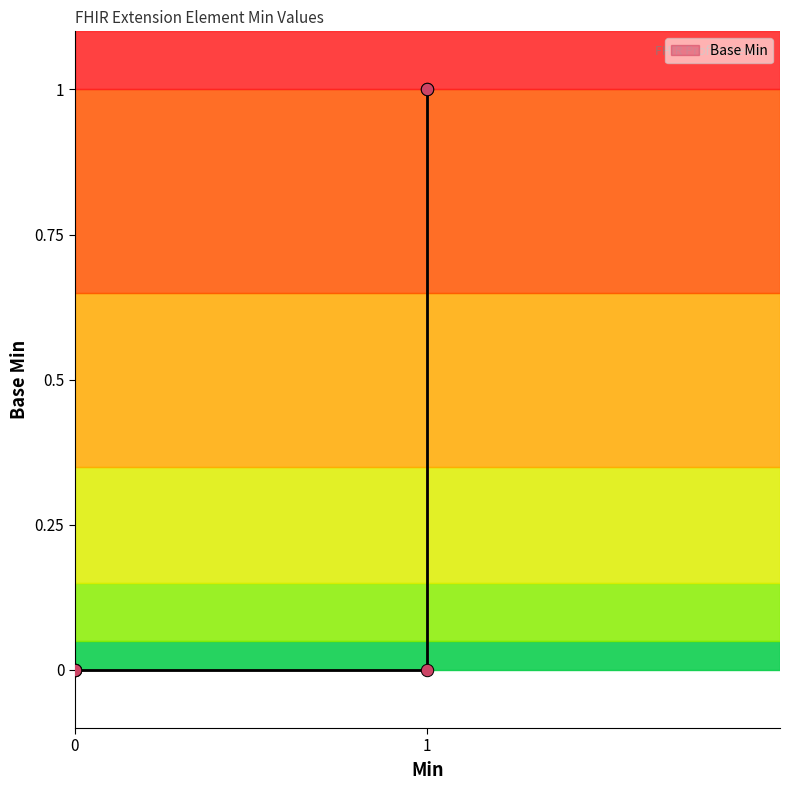

What is the change in value from 0 to 1?

+1